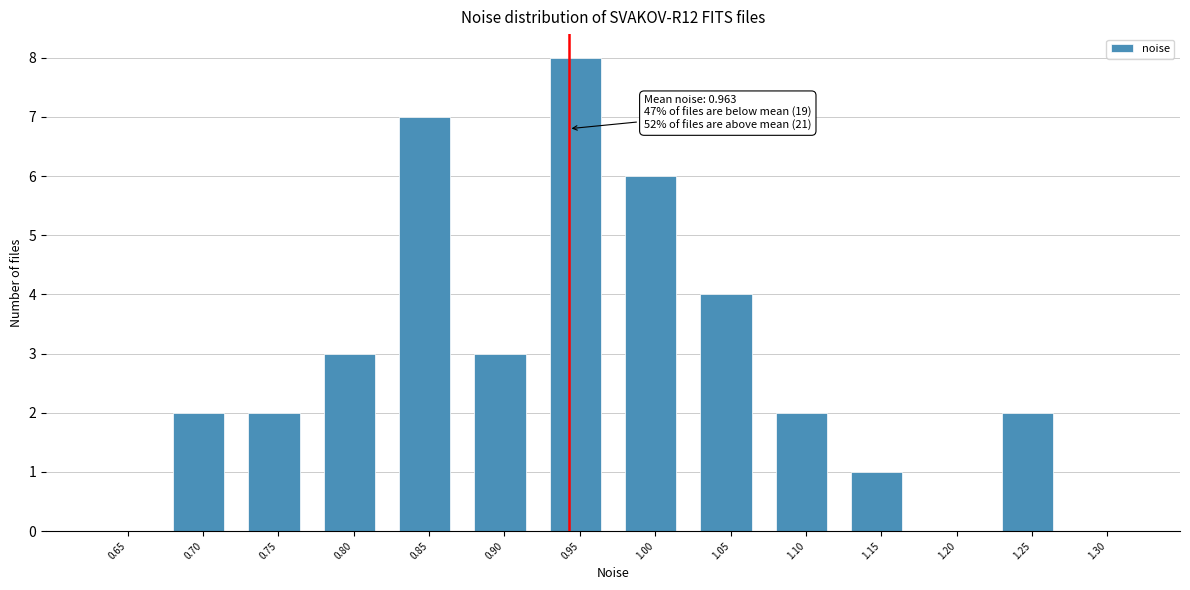

Reading right to left, extract all data points from this chart.

1.30=0	1.25=2	1.20=0	1.15=1	1.10=2	1.05=4	1.00=6	0.95=8	0.90=3	0.85=7	0.80=3	0.75=2	0.70=2	0.65=0